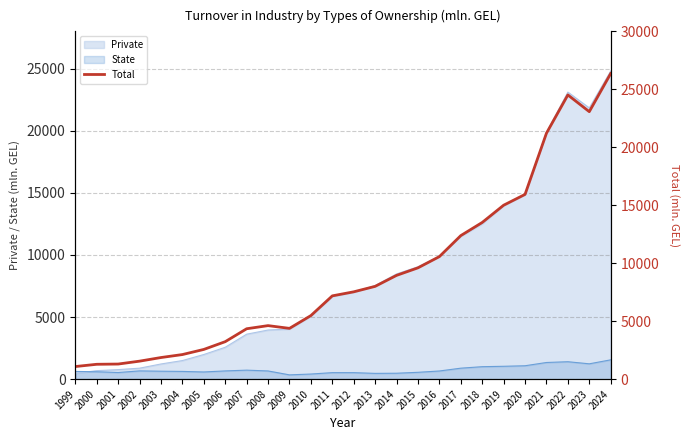

The value at 2015 is 9603.9. True or false?

True